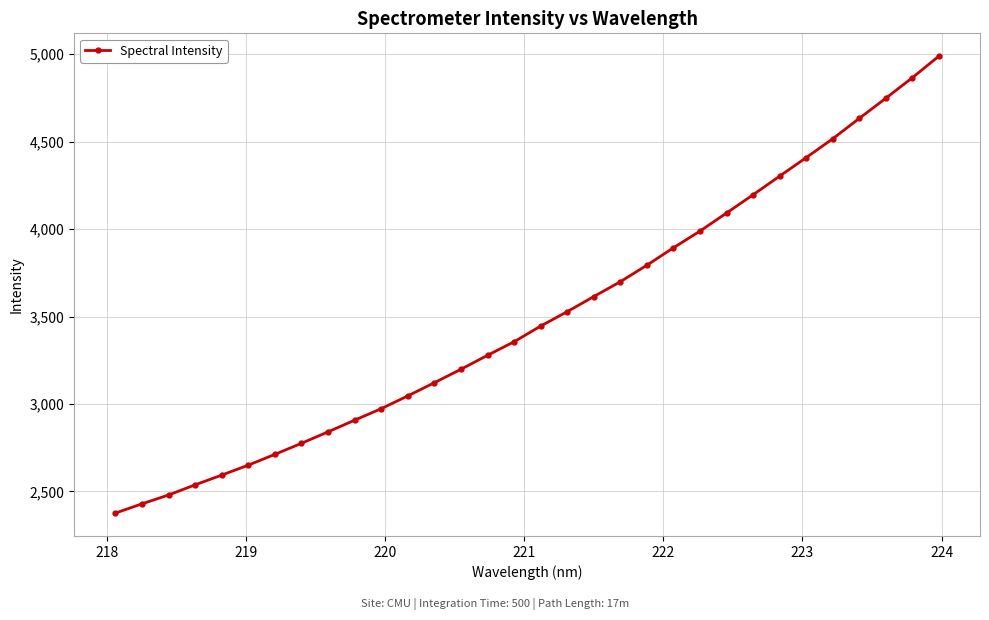

What is the minimum value shown in the chart?

2376.3